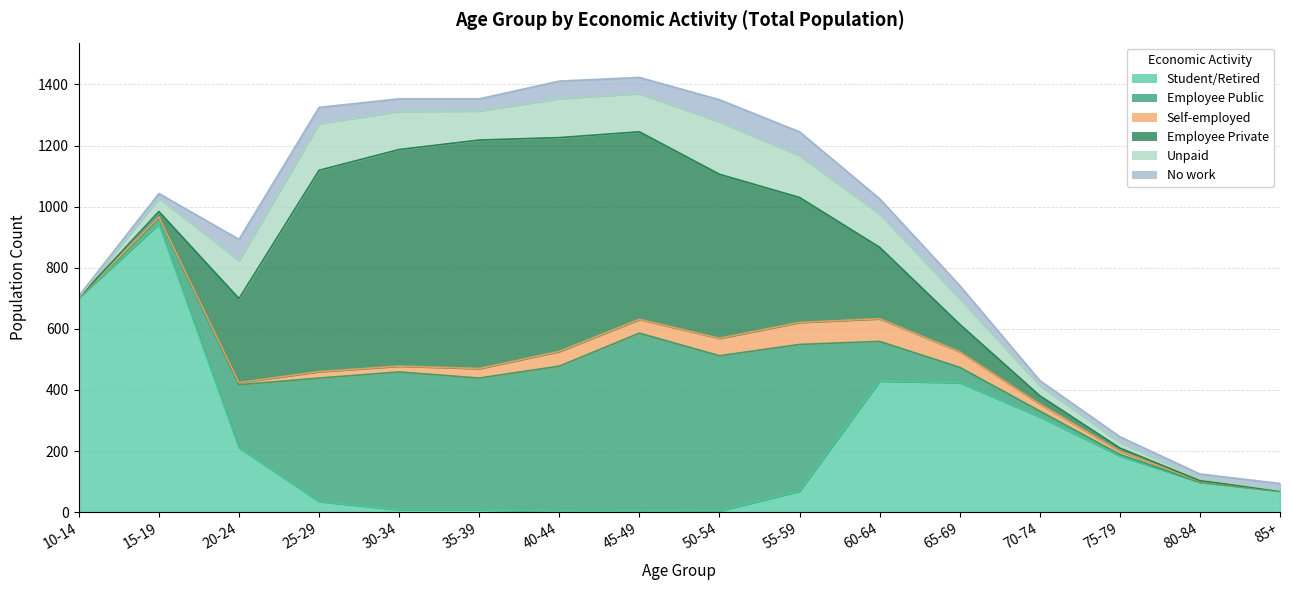

The value of Employee Public at 10-14 is -267. True or false?

False